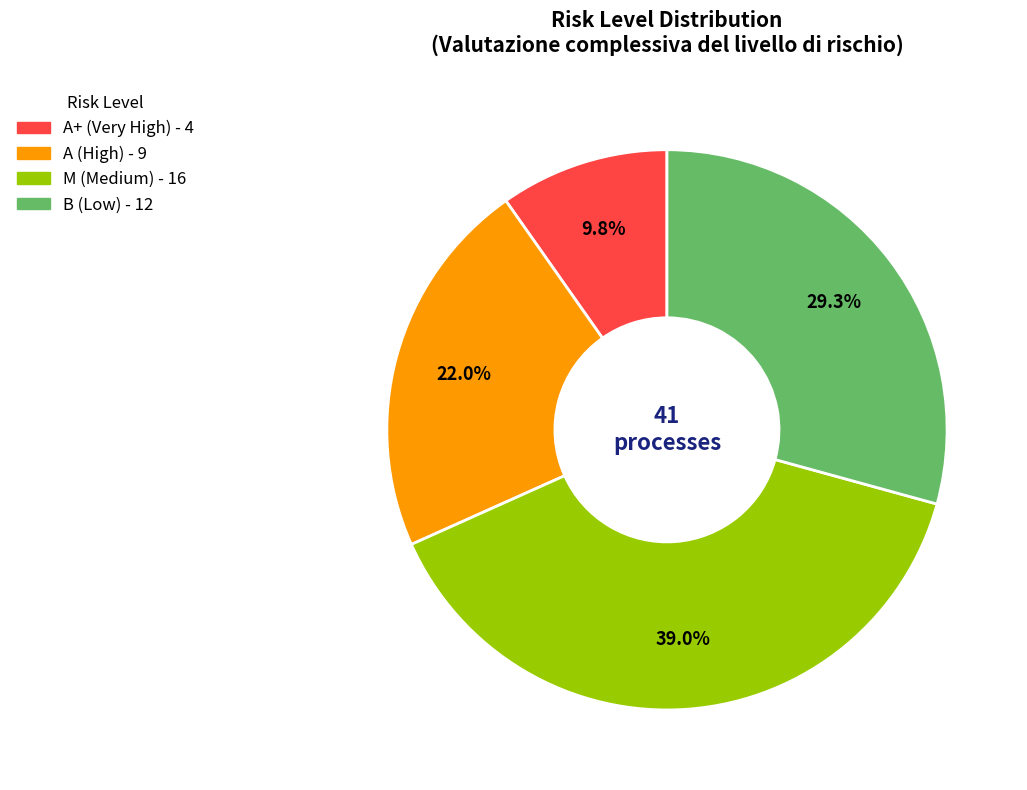

Count the number of slices in the pie.

4